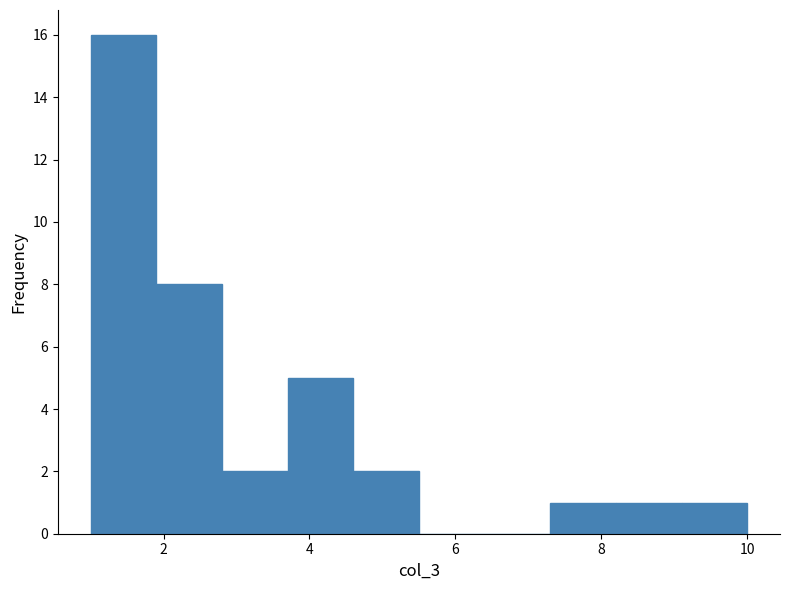

Reading left to right, transcribe this chart: for each bar, give the range it covers on the x-axis and its height. Neither the bar edges nor the heights are printed on the chart, so give them approximately, as read against the axes.

1.0 to 1.9: 16
1.9 to 2.8: 8
2.8 to 3.7: 2
3.7 to 4.6: 5
4.6 to 5.5: 2
5.5 to 6.4: 0
6.4 to 7.3: 0
7.3 to 8.2: 1
8.2 to 9.1: 1
9.1 to 10.0: 1